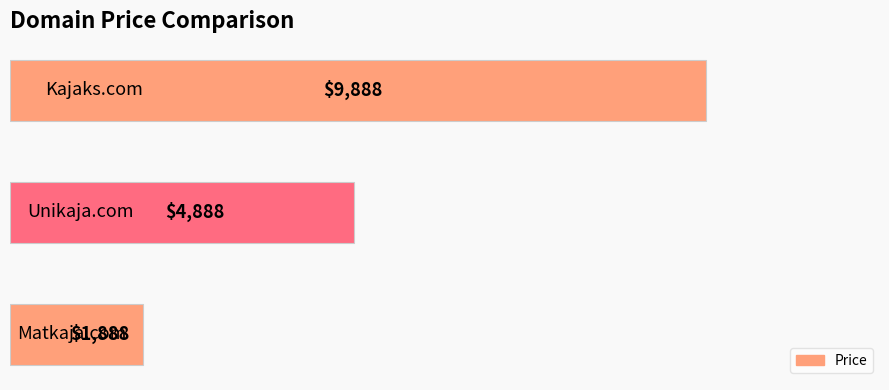

What is the smallest value displayed?

1888